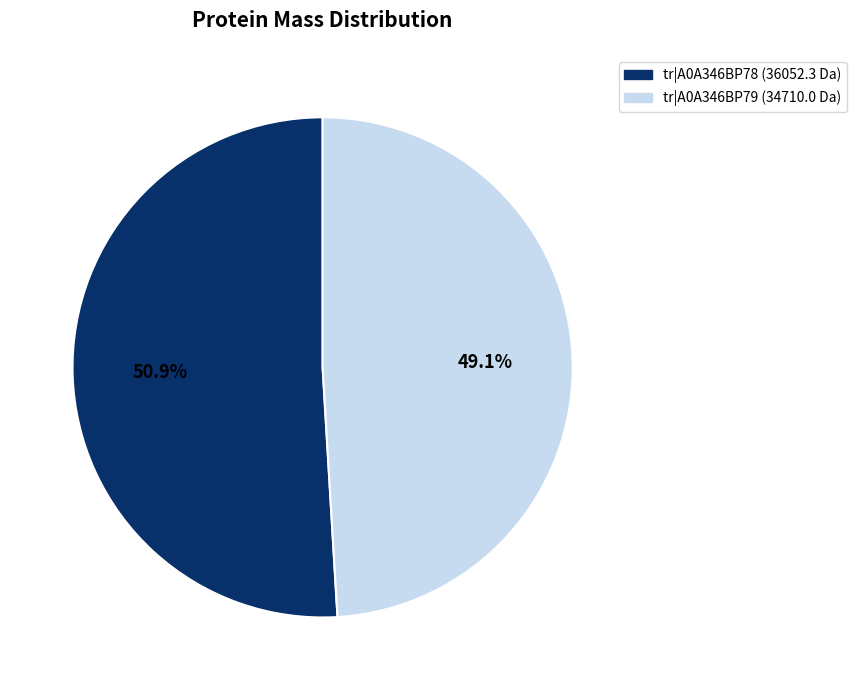

Does any single category account for the majority?

Yes